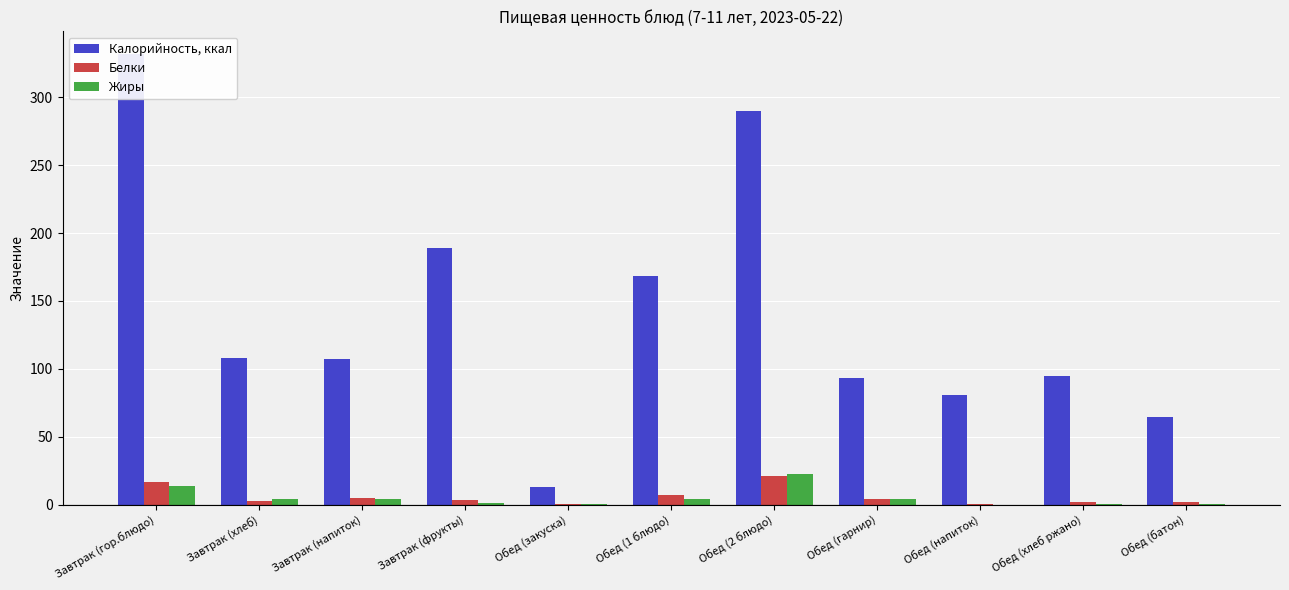

At which label does Жиры reach its minimum?

Обед (напиток)